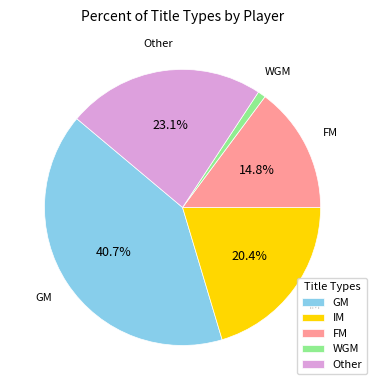

How many segments does this pie chart have?

5